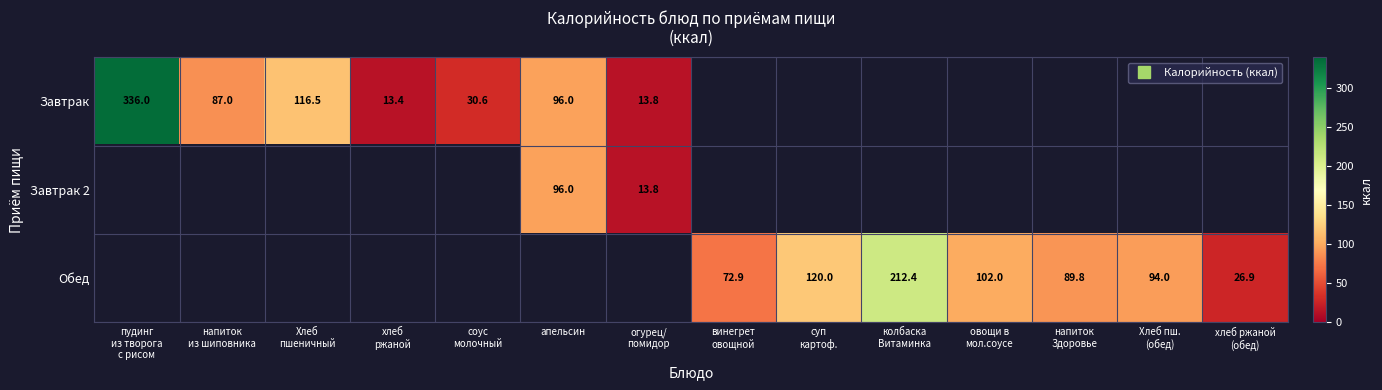

What is the minimum value shown in the chart?

13.4